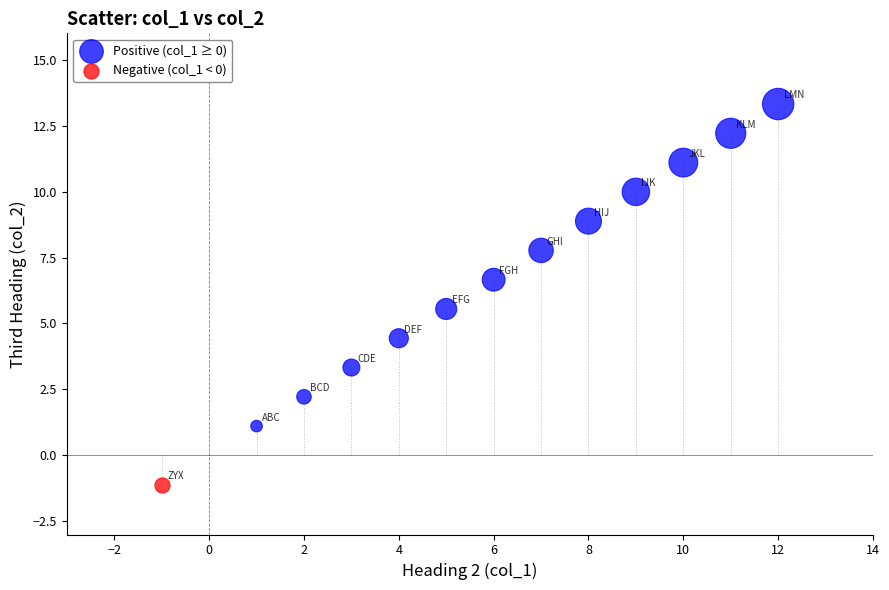

What are all the series names shown in the legend?

Positive (col_1 ≥ 0), Negative (col_1 < 0)